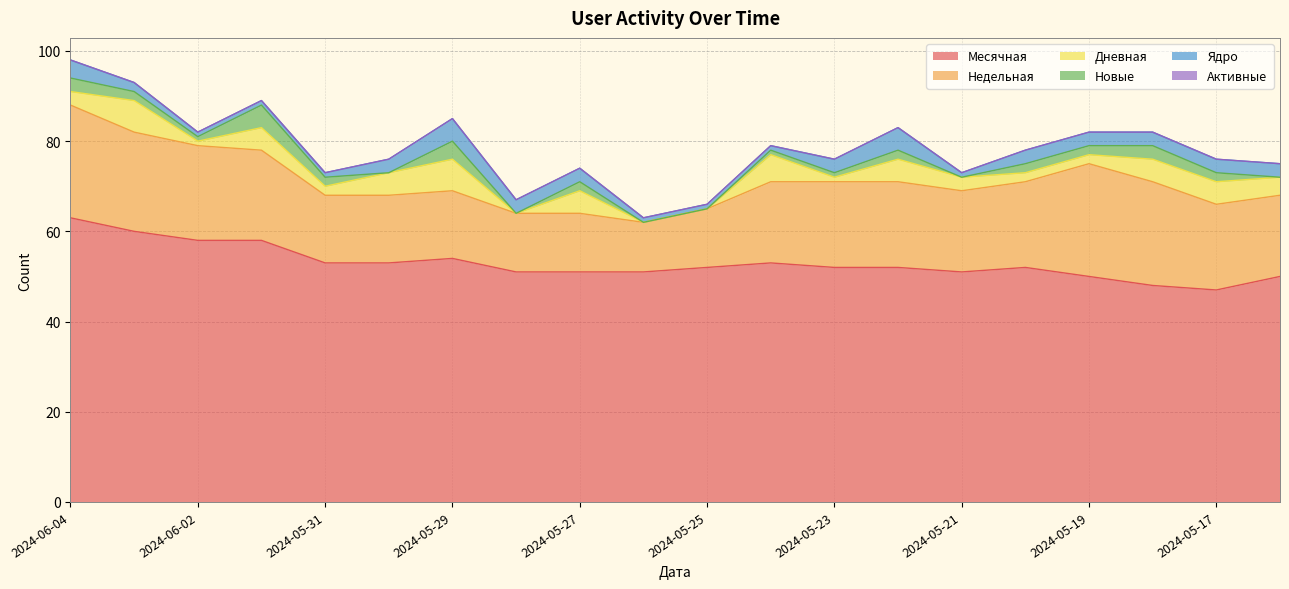

What is the greatest value displayed?

63